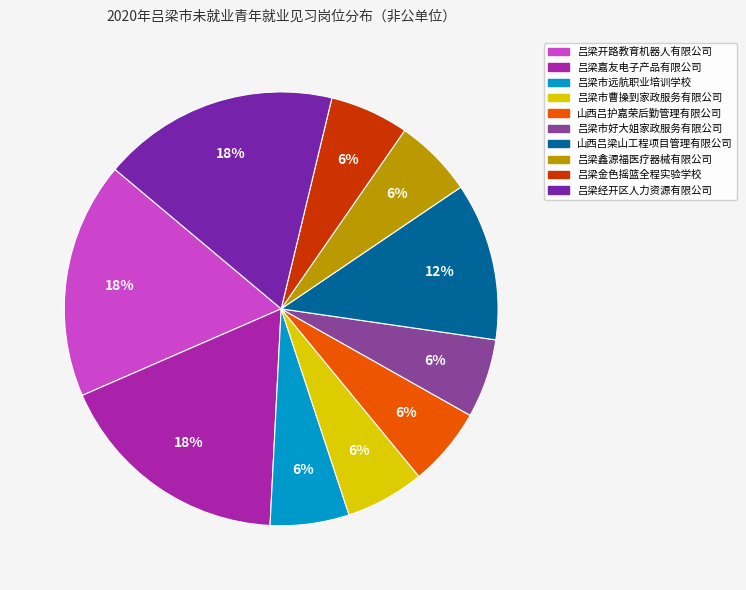

Combined, do 吕梁开路教育机器人有限公司 and 吕梁市远航职业培训学校 account for over 50%?

No